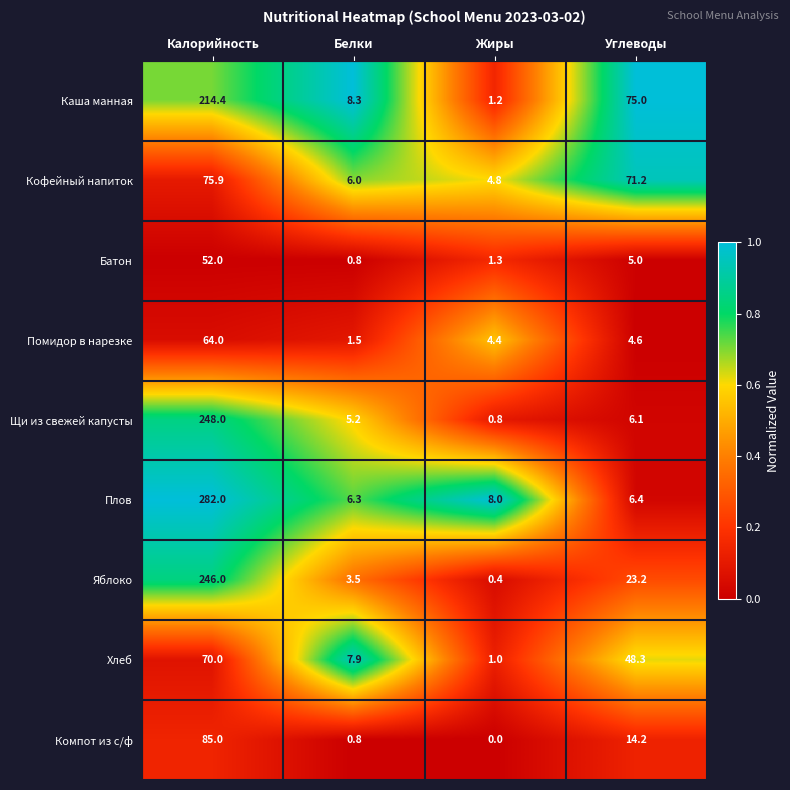

What is the average value of the Помидор в нарезке series?

18.6